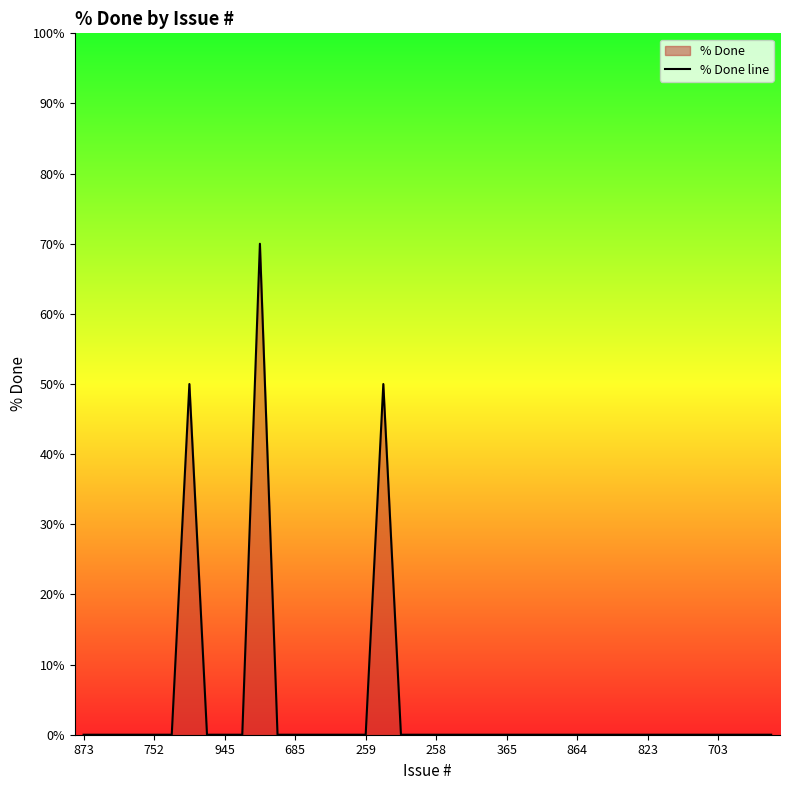

What is the difference between the maximum and minimum values?

70